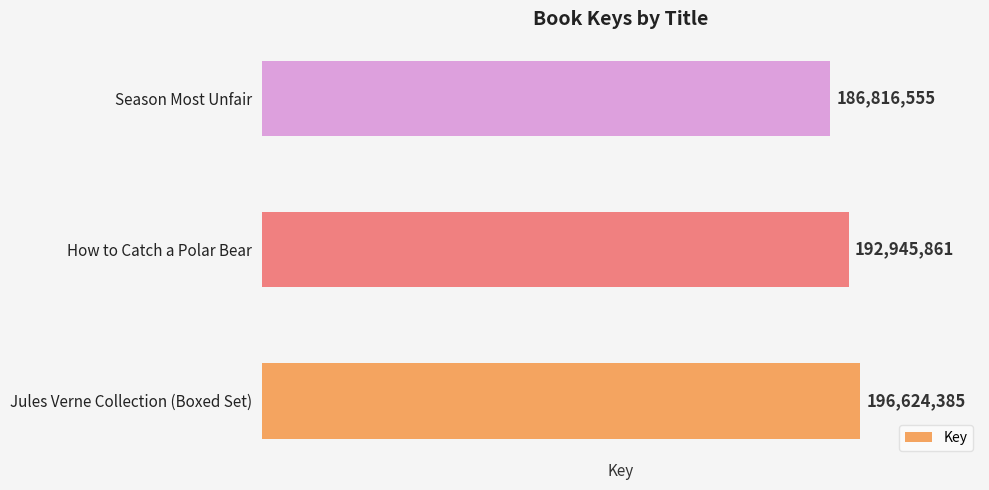

Are the bars grouped side by side (vs. stacked)?

No